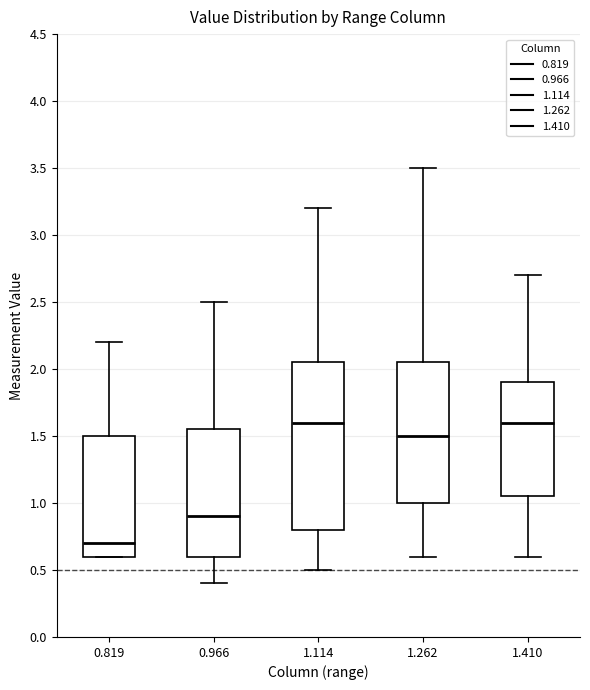

Reading left to right, transcribe this box plot: for each box, give where its median line is, the range the box spans, and where its two whiskers end, as read against the y-axis. The values are not printed on the chart, so give them approximately, as read against the axis.

0.819: median 0.70, box 0.60 to 1.50, whiskers 0.60 to 2.20
0.966: median 0.90, box 0.60 to 1.55, whiskers 0.40 to 2.50
1.114: median 1.60, box 0.80 to 2.05, whiskers 0.50 to 3.20
1.262: median 1.50, box 1.00 to 2.05, whiskers 0.60 to 3.50
1.410: median 1.60, box 1.05 to 1.90, whiskers 0.60 to 2.70